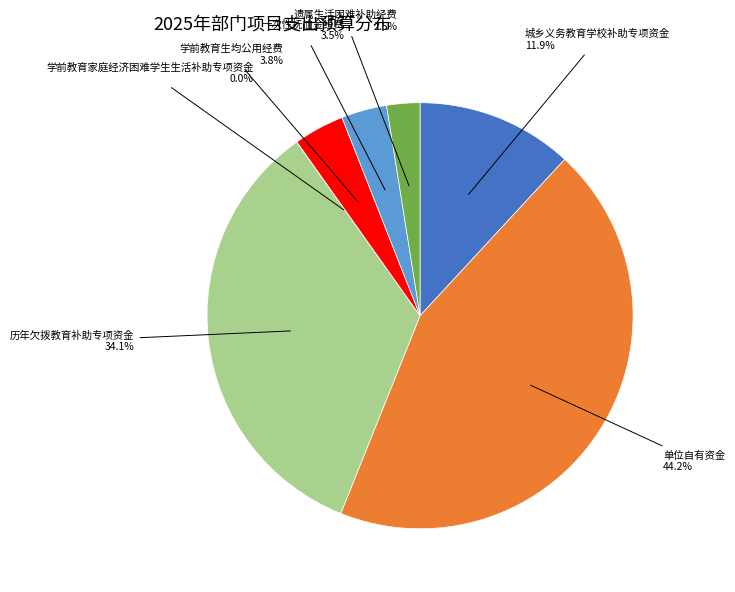

Is there a majority slice in this chart?

No